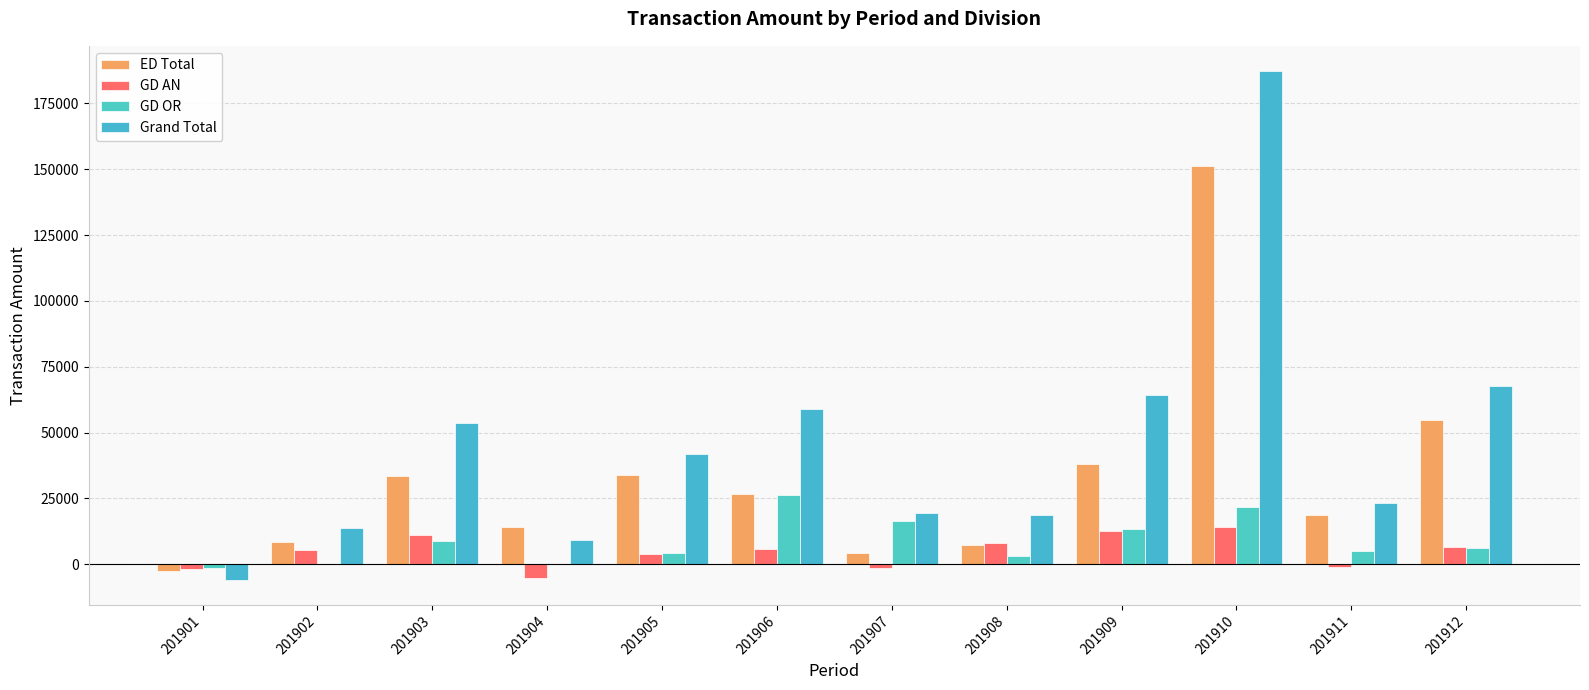

Is it true that ED Total equals 14149.4 at 201904?

True